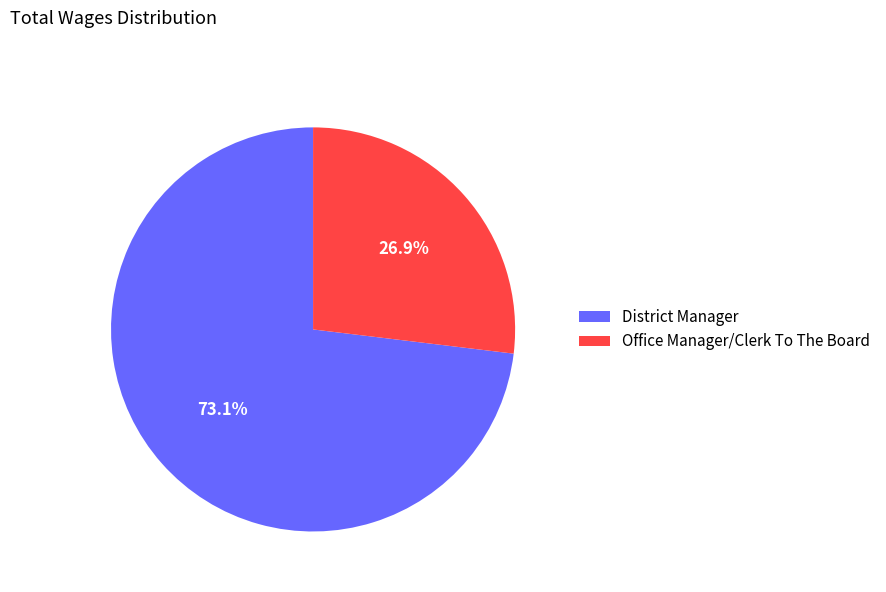

Is the sum of Office Manager/Clerk To The Board and District Manager greater than half?

Yes